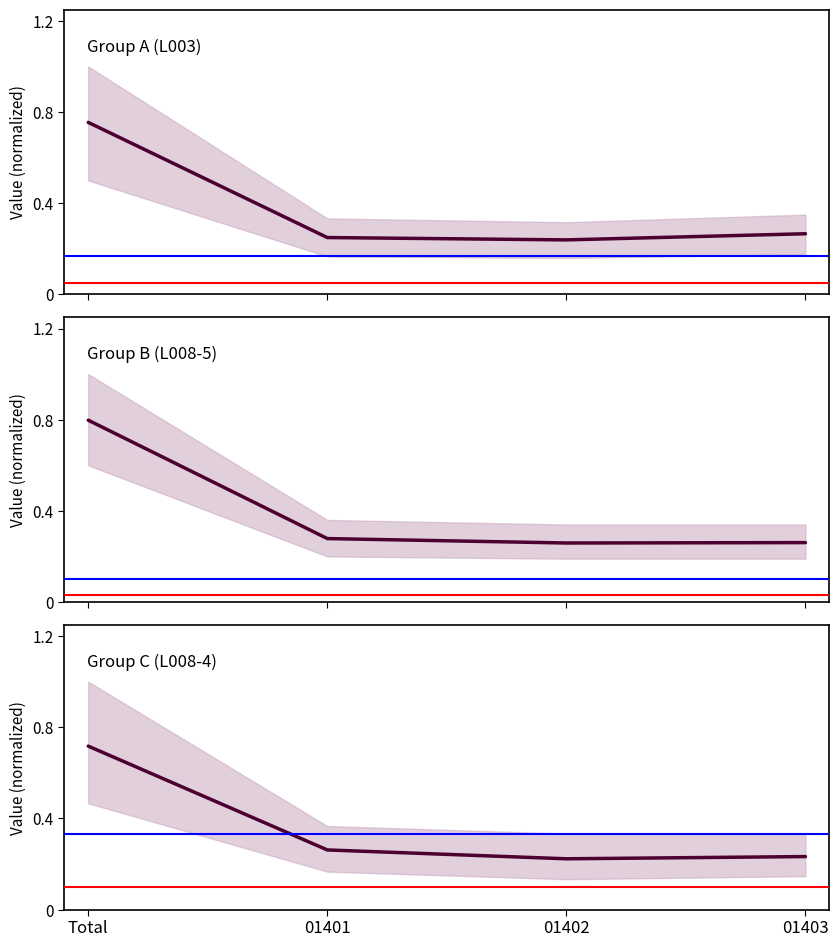

Does the chart display data point markers on the line(s)?

No